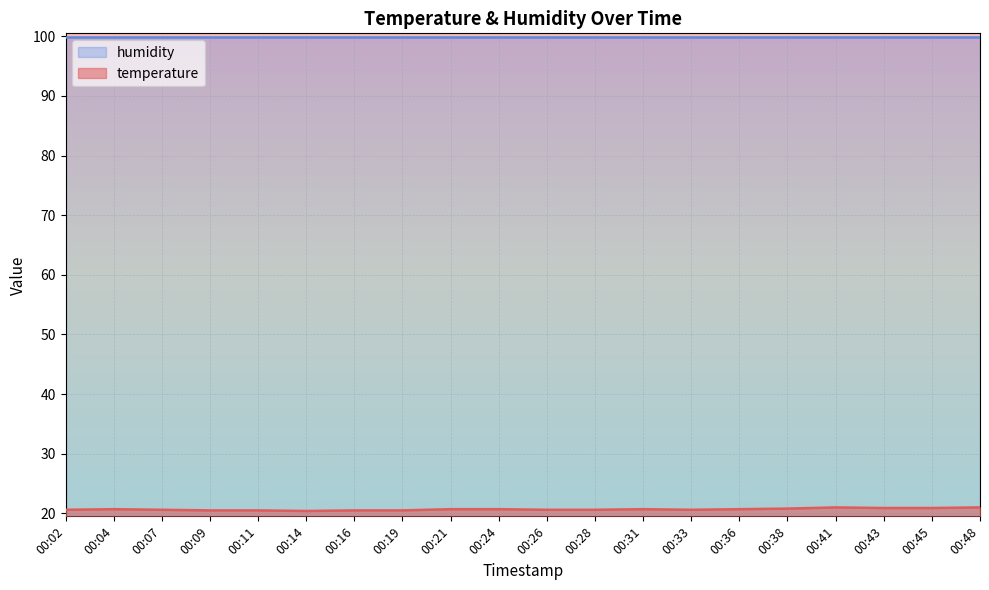

The value at 00:02 is 20.6. True or false?

True